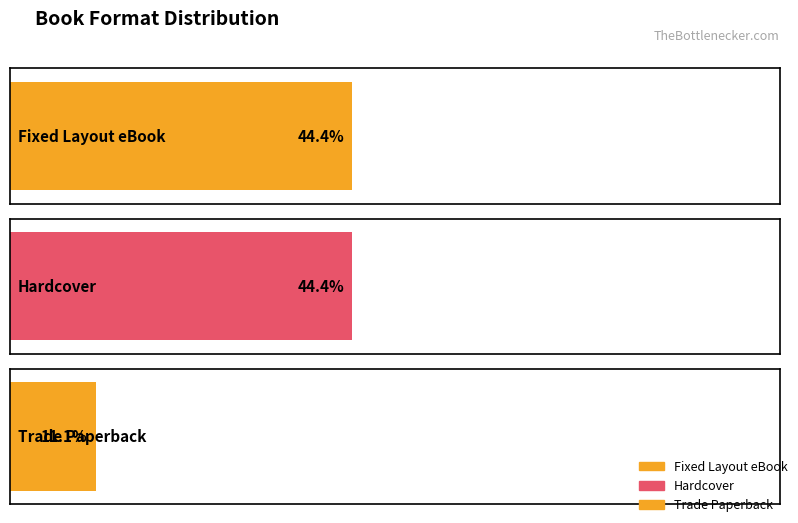

True or false: the data shows 5 at Hardcover.

False